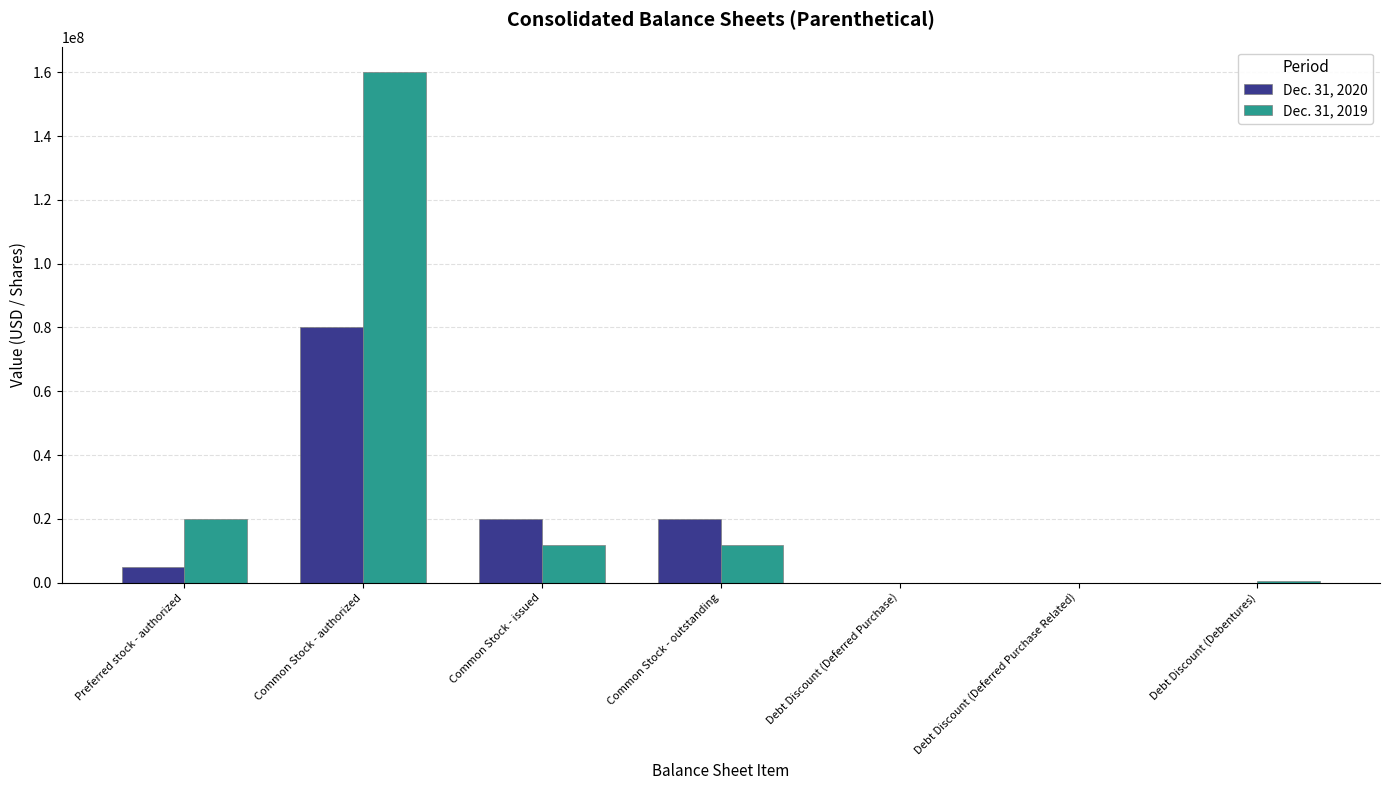

What is the total value across all series at Preferred stock - authorized?

25000000